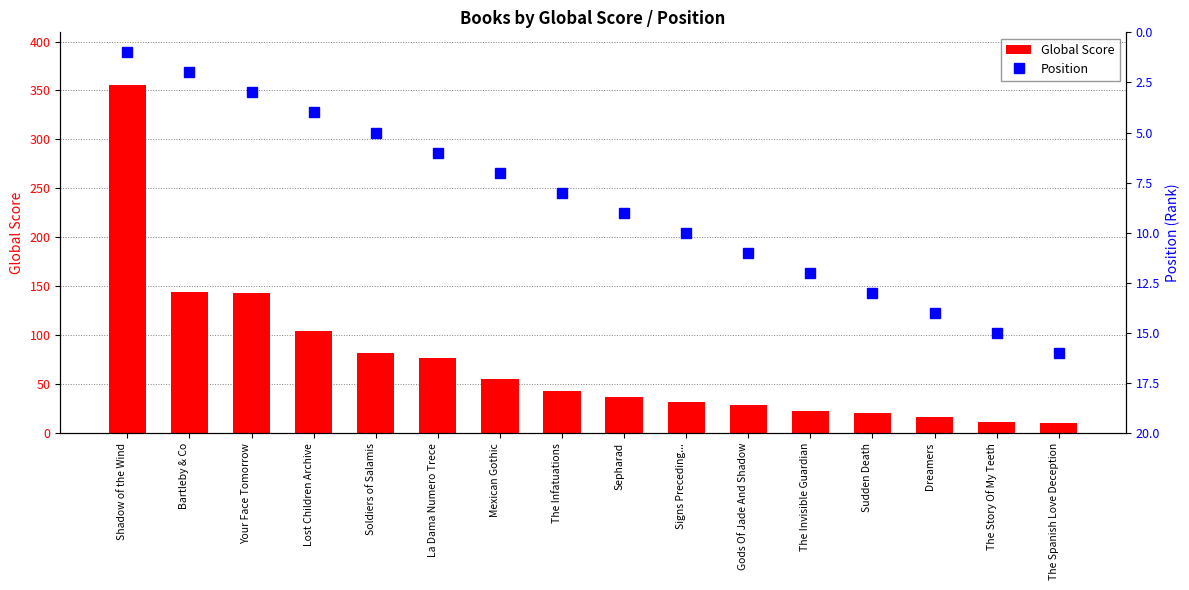

Which series has the largest total across all categories?

Global Score